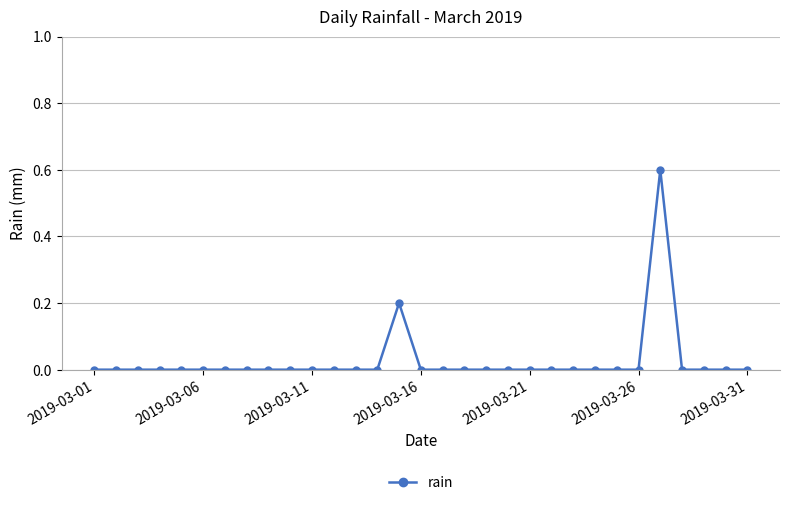

Reading right to left, list all the values displayed in this chart.

0.0	0.0	0.0	0.0	0.6	0.0	0.0	0.0	0.0	0.0	0.0	0.0	0.0	0.0	0.0	0.0	0.2	0.0	0.0	0.0	0.0	0.0	0.0	0.0	0.0	0.0	0.0	0.0	0.0	0.0	0.0